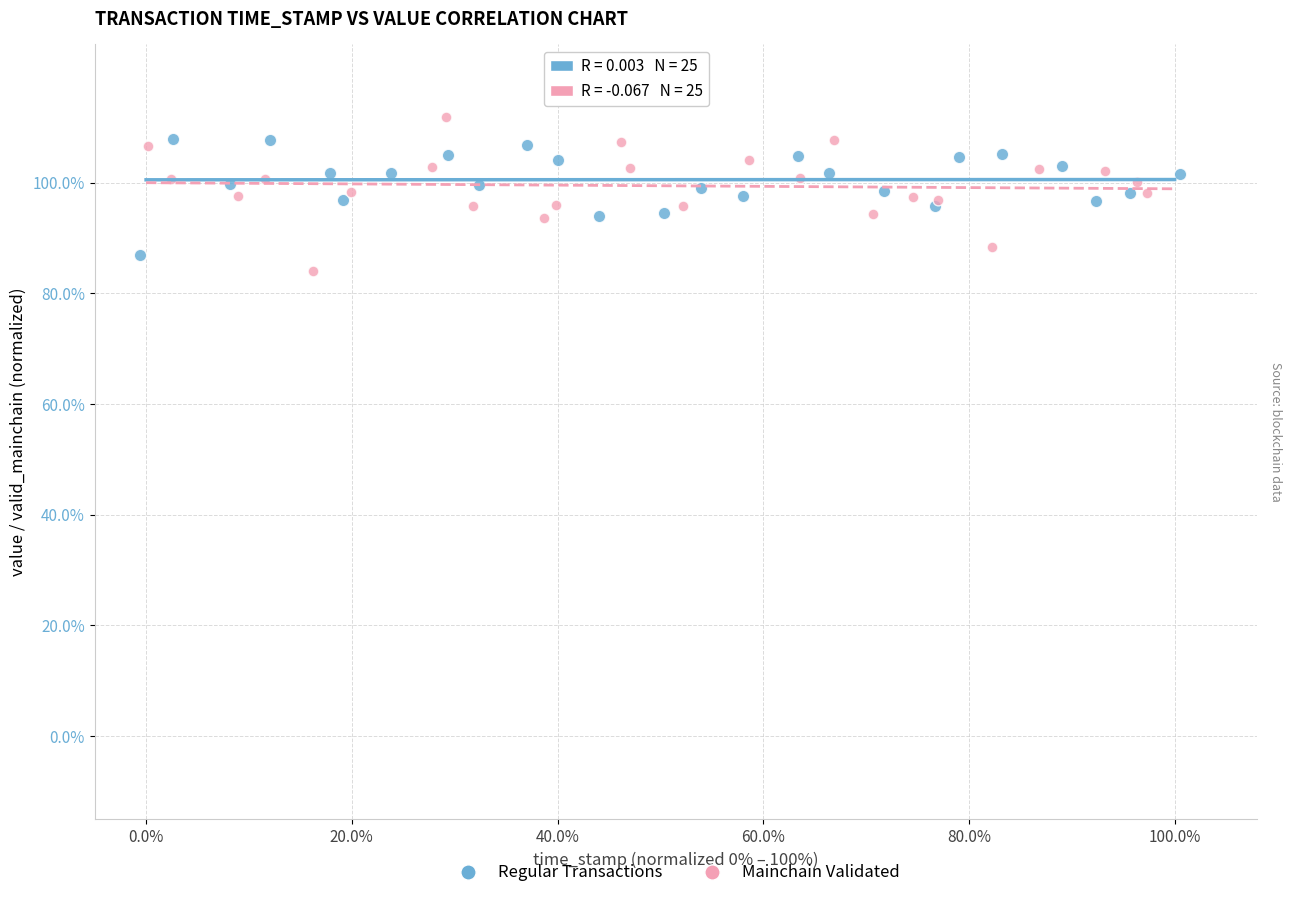

Which series has the widest spread of Y values?

Mainchain Validated